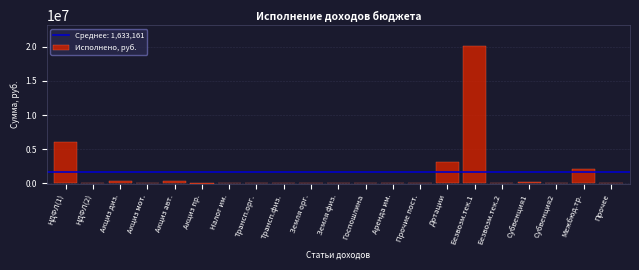

What is the greatest value displayed?

20140825.6